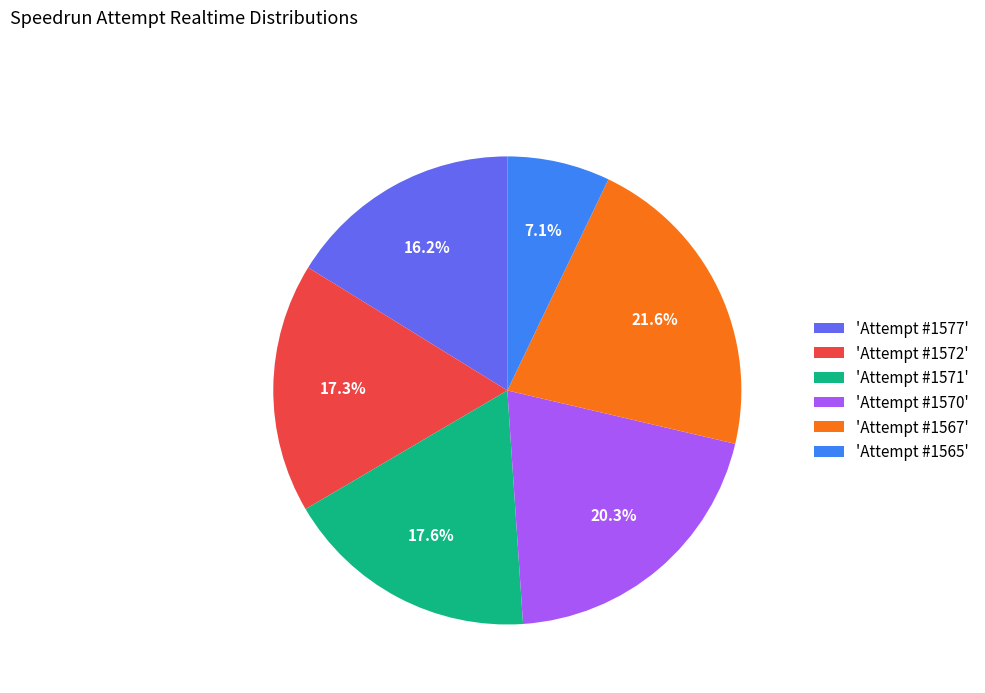

Approximately how many times larger is the value at 'Attempt #1565' compared to 'Attempt #1577'?

0.4